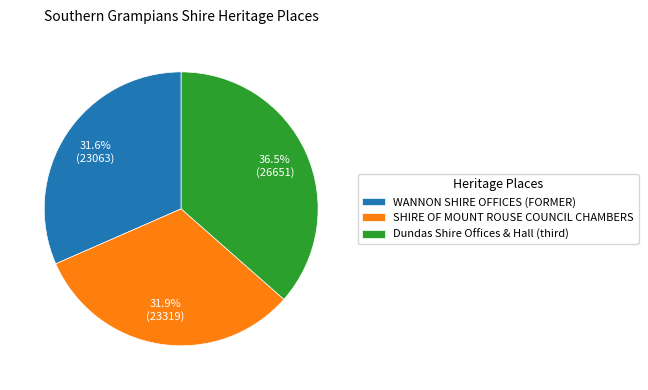

How many slices are in this pie chart?

3